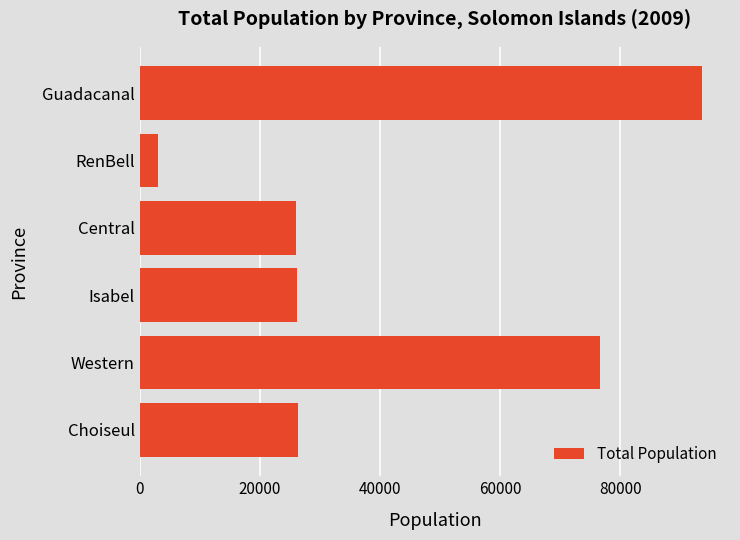

What is the change in value from Choiseul to Guadacanal?

+67241